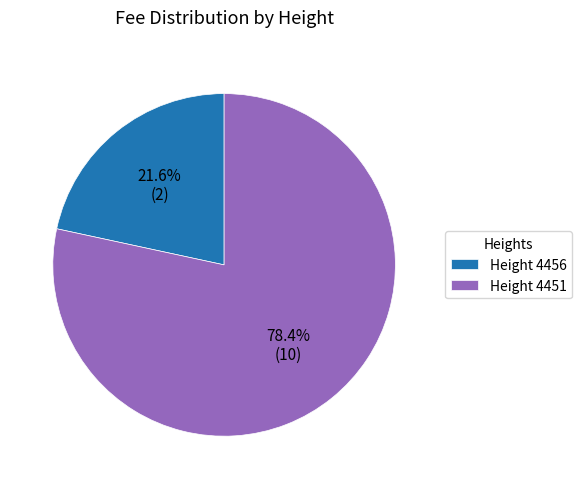

Combined, what portion of the pie is Height 4451 and Height 4456?

100.0%